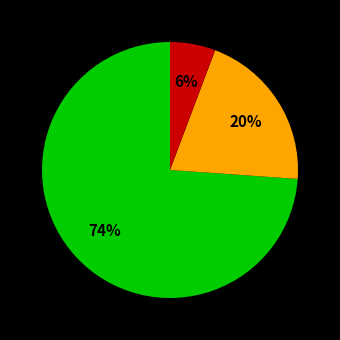

Is there a majority slice in this chart?

Yes